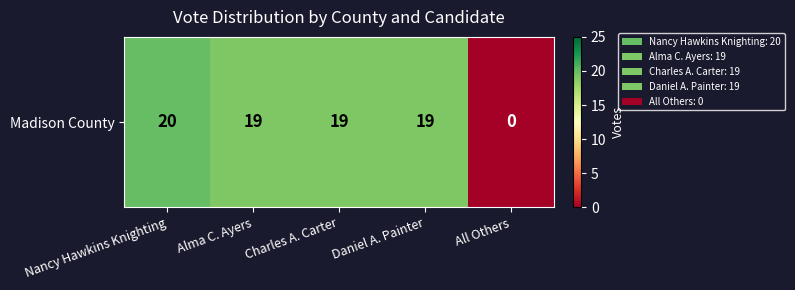

Where is the data nearest to the value 10?

Alma C. Ayers